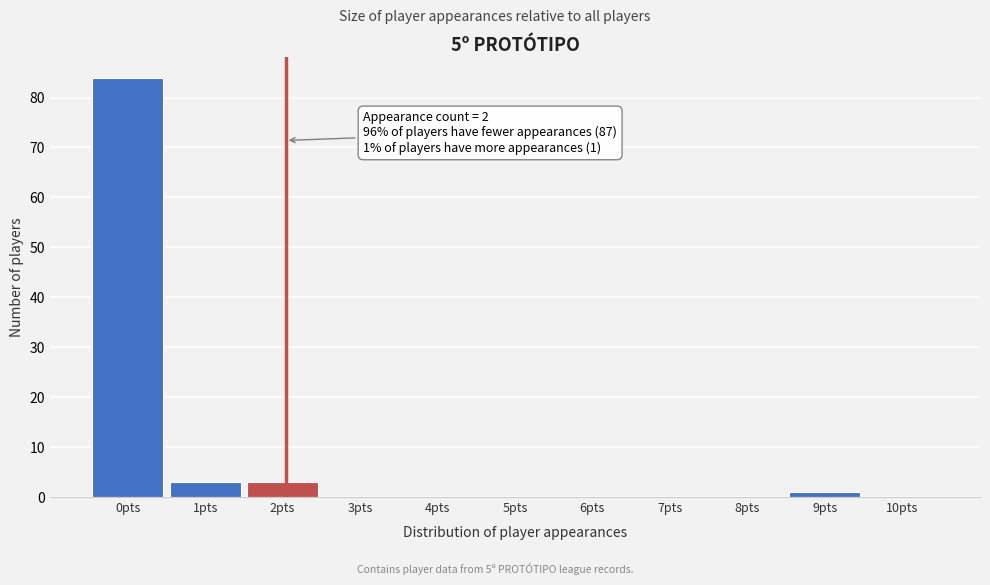

Reading right to left, what are all the values shown in this chart?

10pts=0	9pts=1	8pts=0	7pts=0	6pts=0	5pts=0	4pts=0	3pts=0	2pts=3	1pts=3	0pts=84